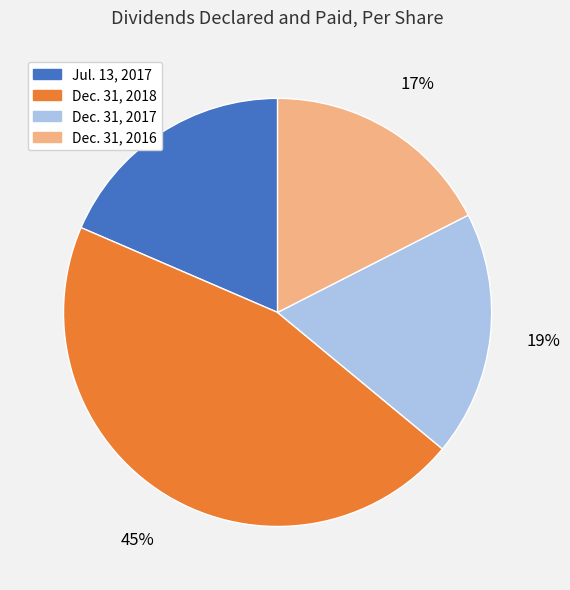

To the nearest percent, what is the average slice percentage?

25%